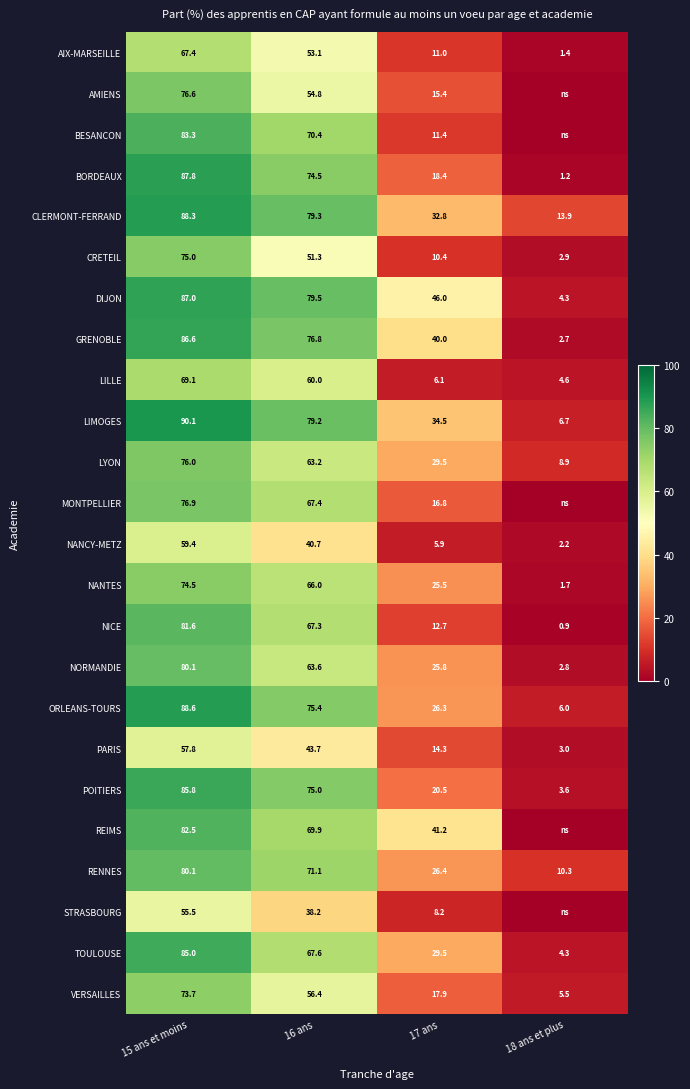

List the labels in order of AIX-MARSEILLE value, smallest first.

18 ans et plus, 17 ans, 16 ans, 15 ans et moins